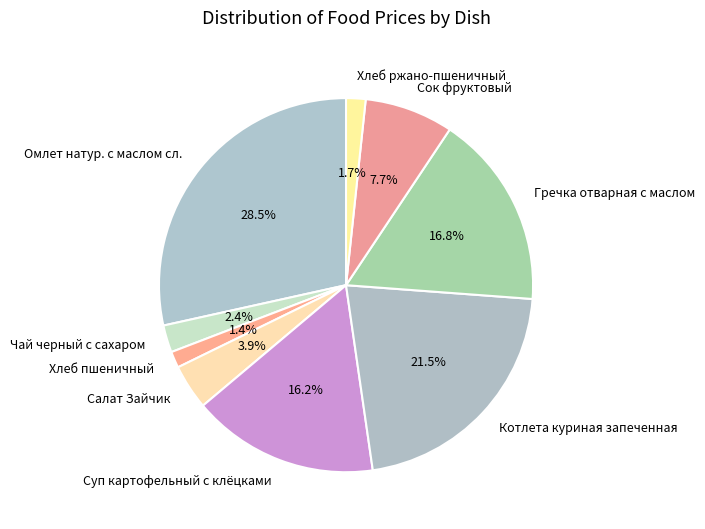

Count the number of slices in the pie.

9